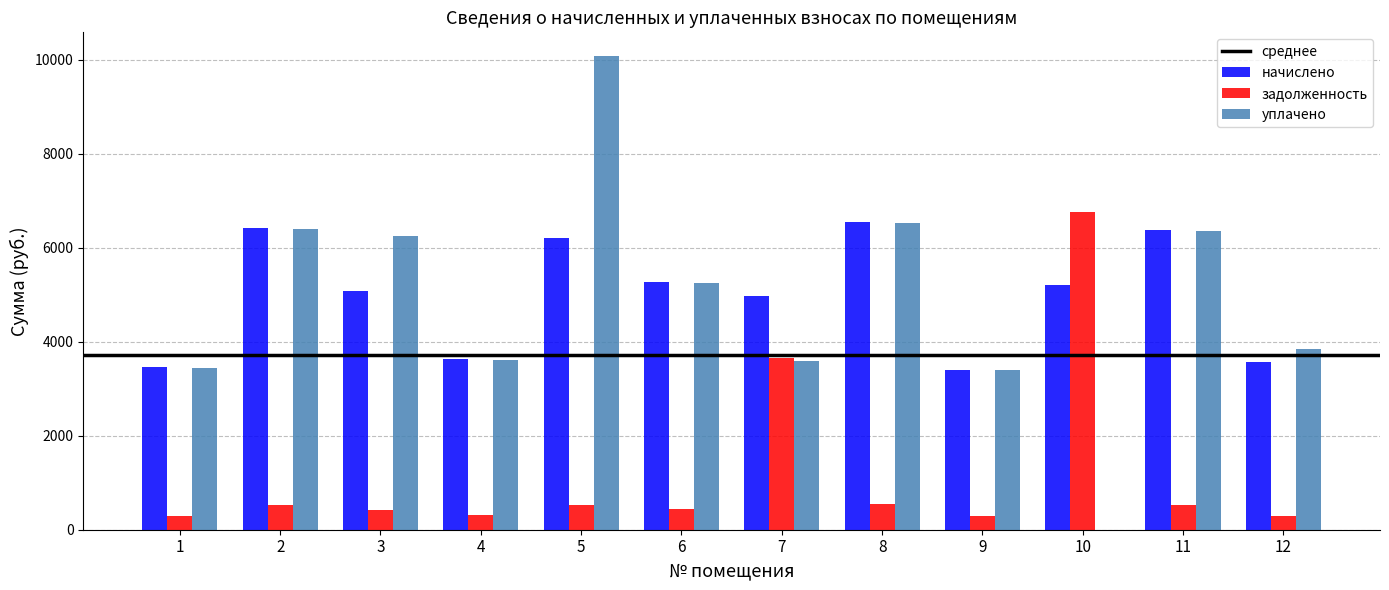

The value of уплачено at 3 is 10284.0. True or false?

False